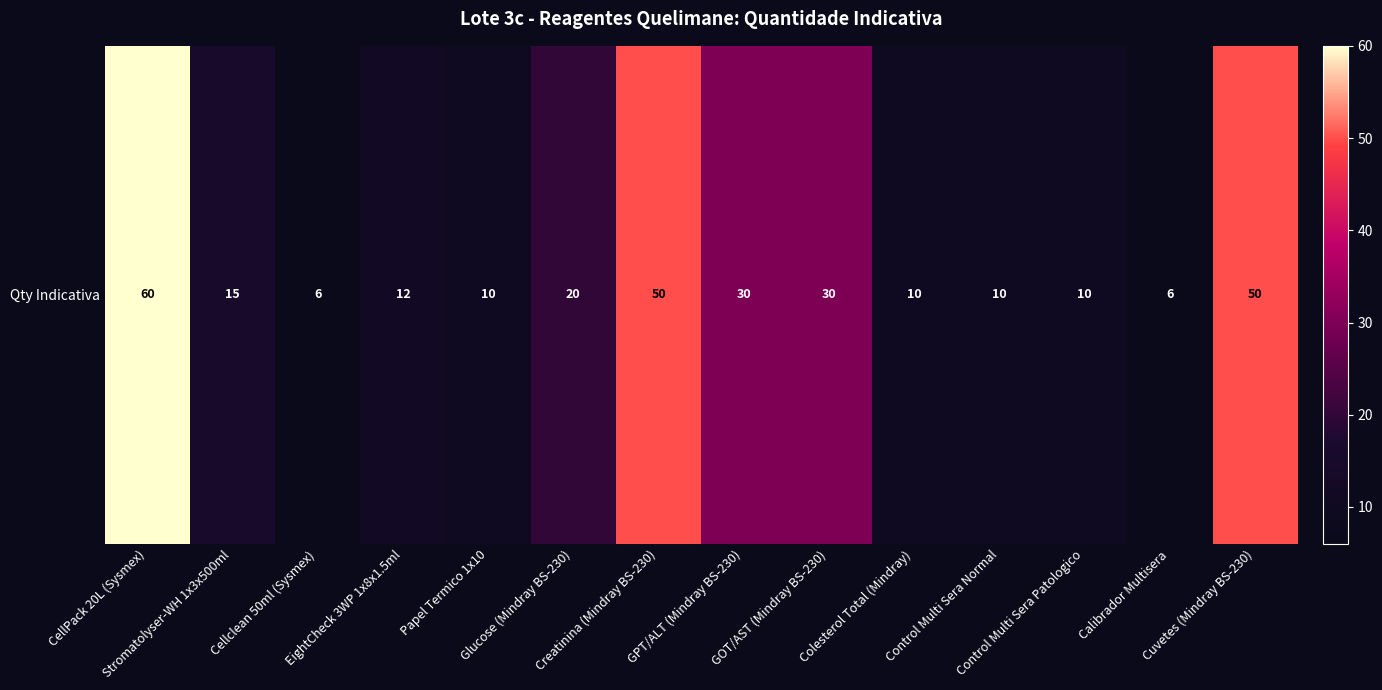

How many data points does each series have?

14